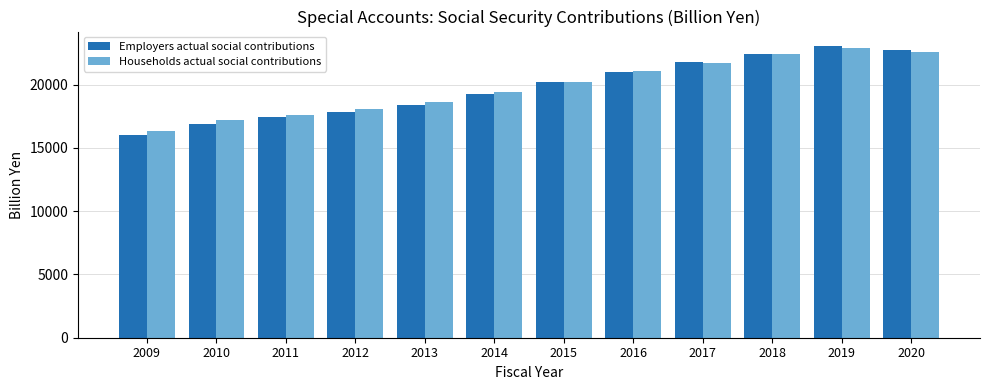

How many data points does each series have?

12